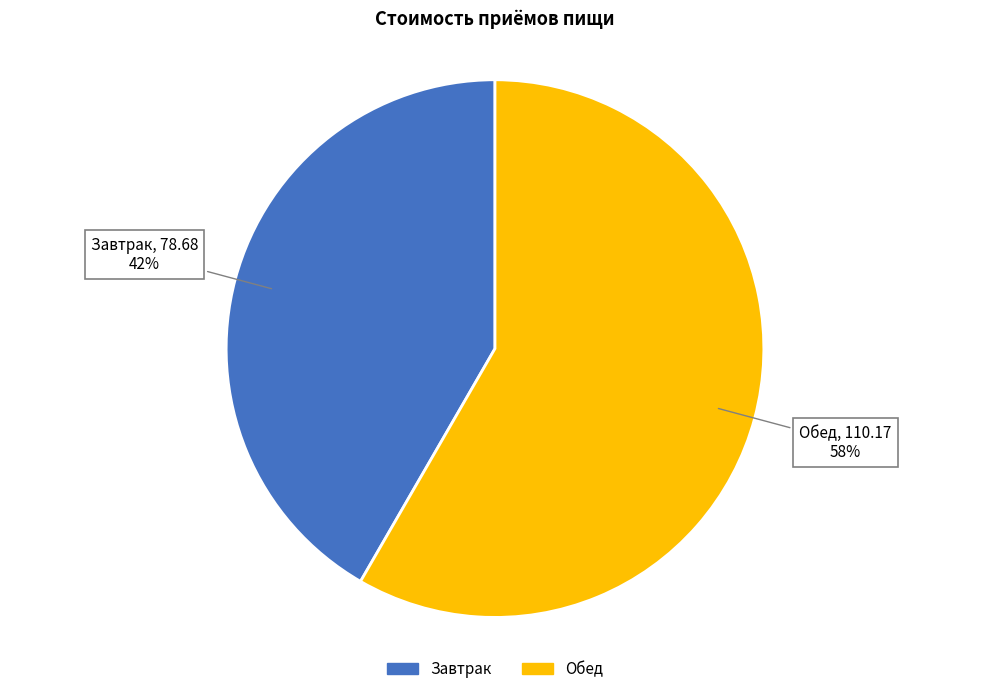

To the nearest percent, what portion does Завтрак represent?

42%